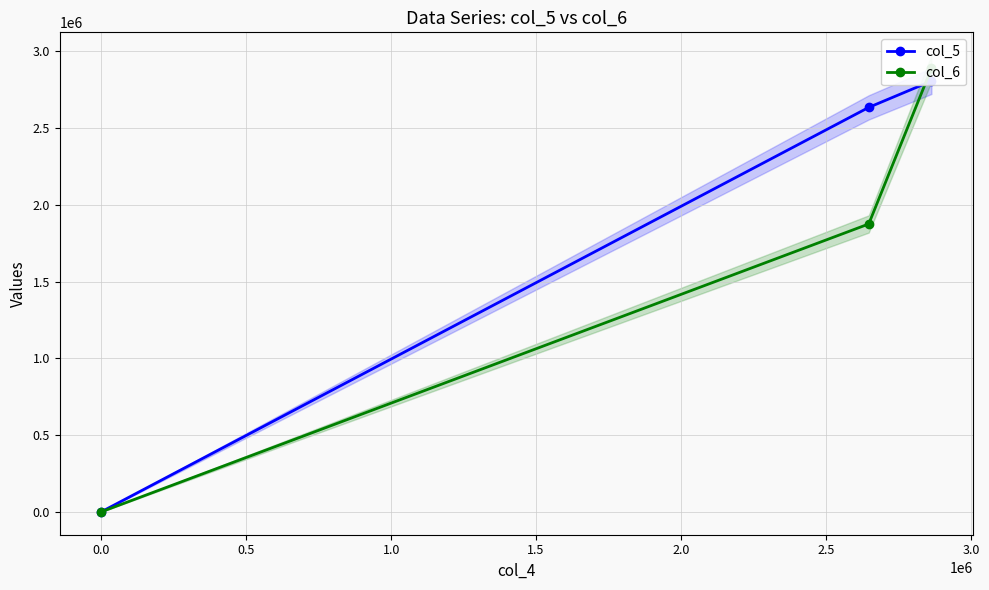

Which series has the widest spread of values?

col_6